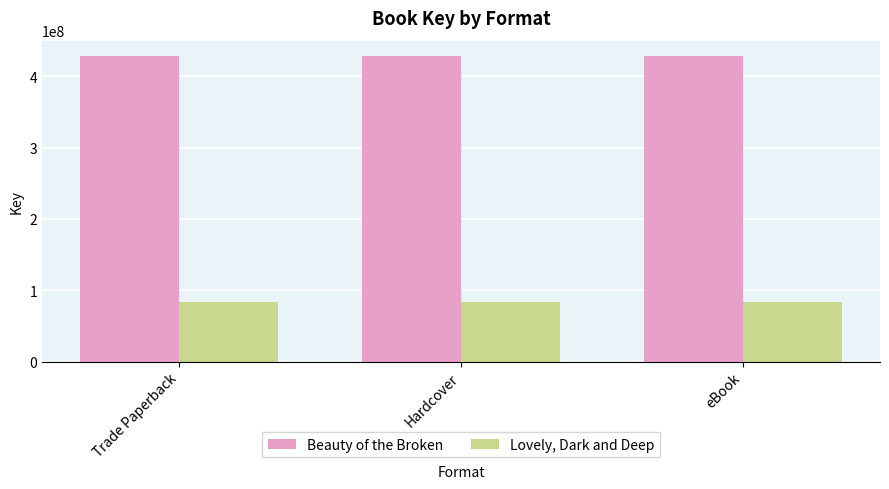

Rank the series by their maximum value, from highest to lowest.

Beauty of the Broken, Lovely, Dark and Deep